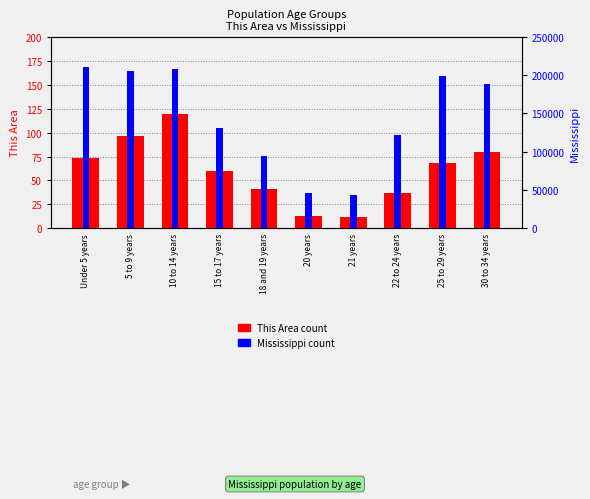

What is the minimum value for Mississippi?

43475